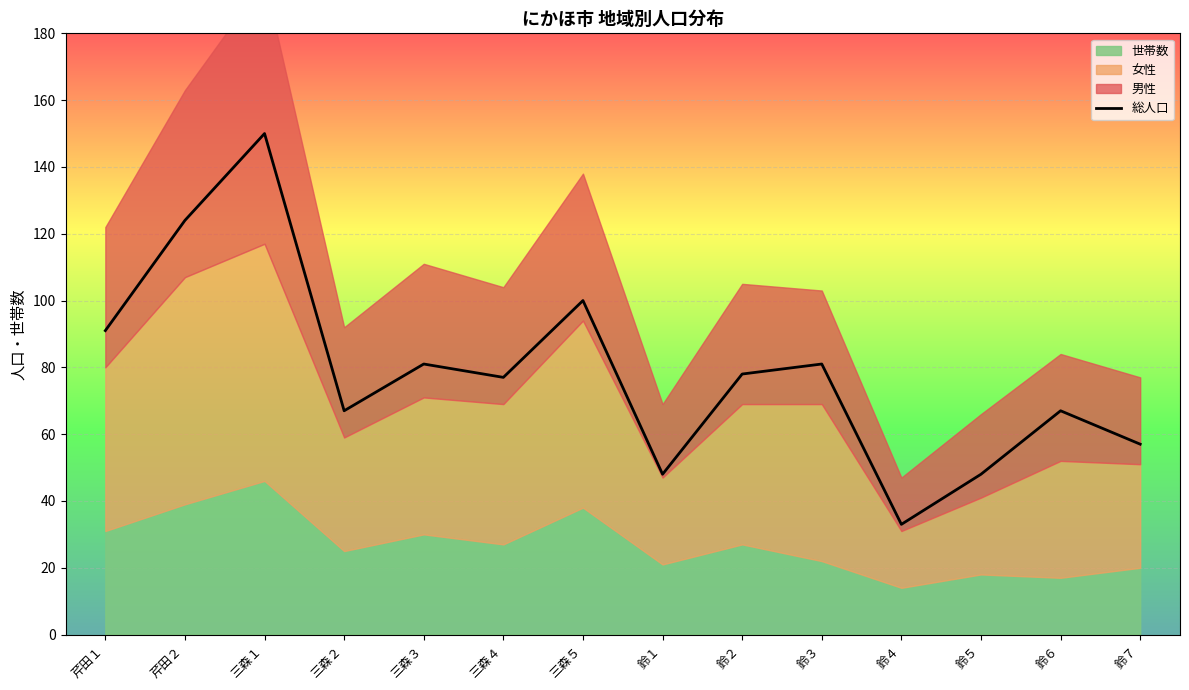

What is the label of the 13th point from the left?

鈴６